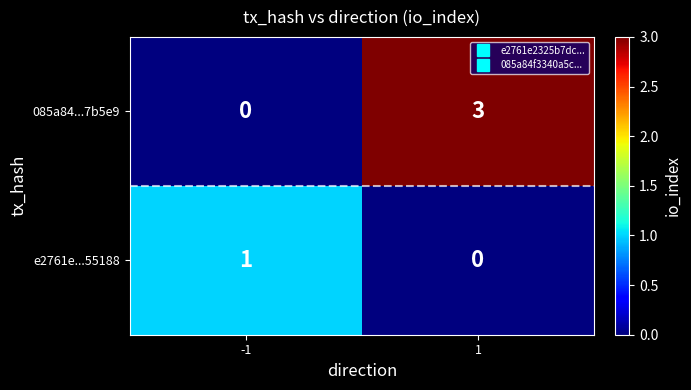

Reading left to right, extract all data points from this chart.

085a84...7b5e9: 0	3
e2761e...55188: 1	0